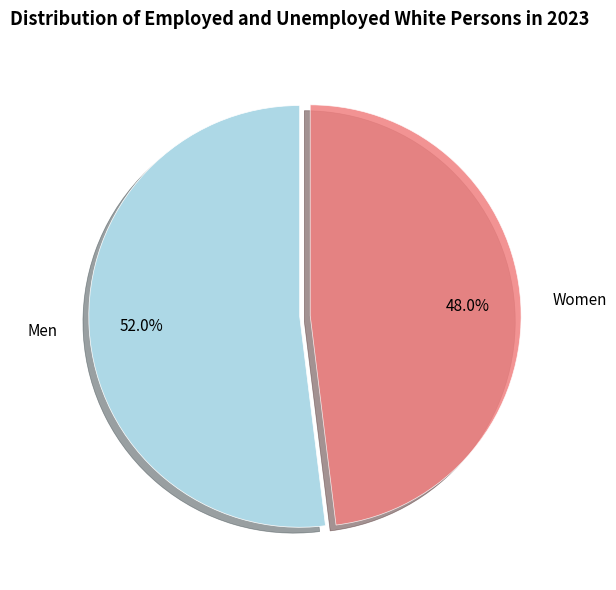

Rank the categories by value from lowest to highest.

Women, Men